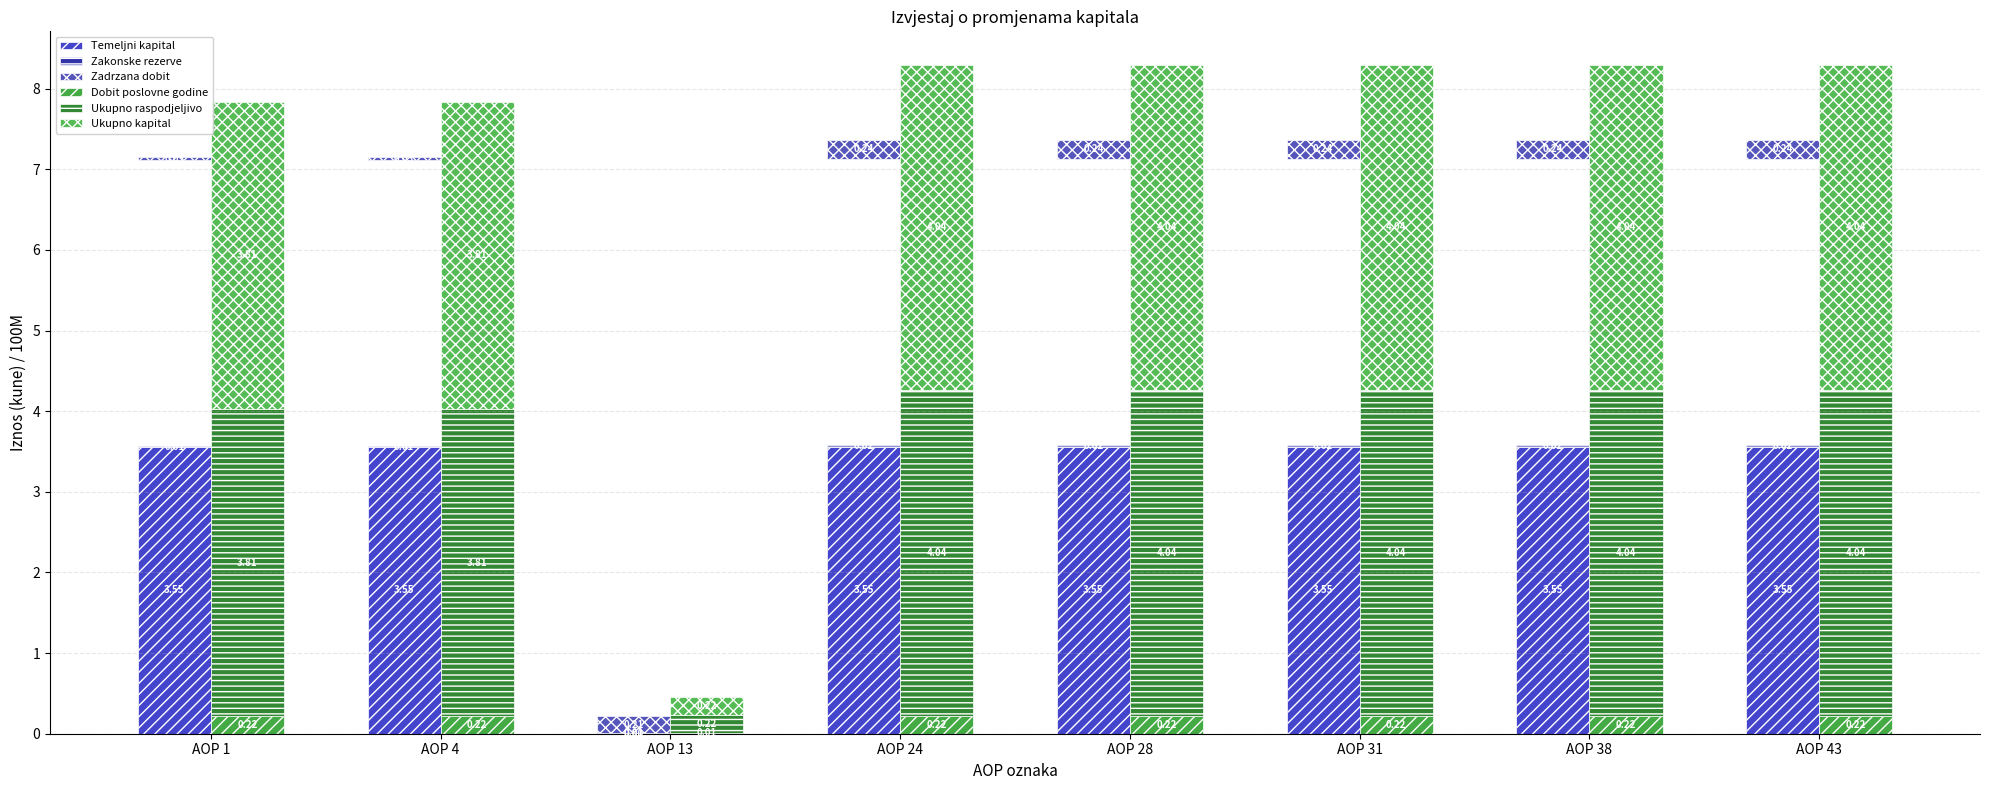

True or false: Temeljni kapital has a value of 2.3 at AOP 28.

False